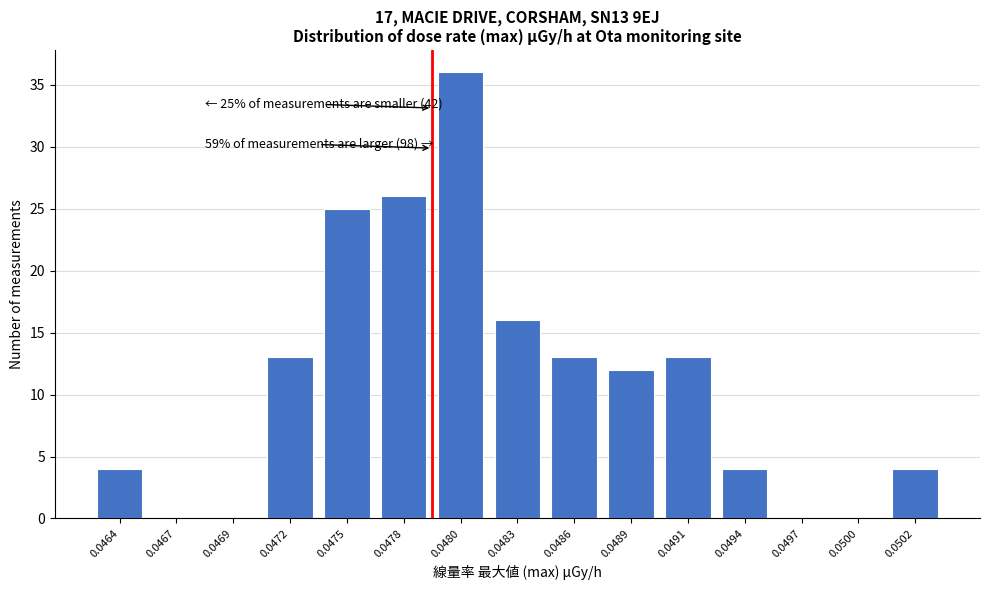

Reading left to right, extract all data points from this chart.

0.0464=4	0.0467=0	0.0469=0	0.0472=13	0.0475=25	0.0478=26	0.0480=36	0.0483=16	0.0486=13	0.0489=12	0.0491=13	0.0494=4	0.0497=0	0.0500=0	0.0502=4